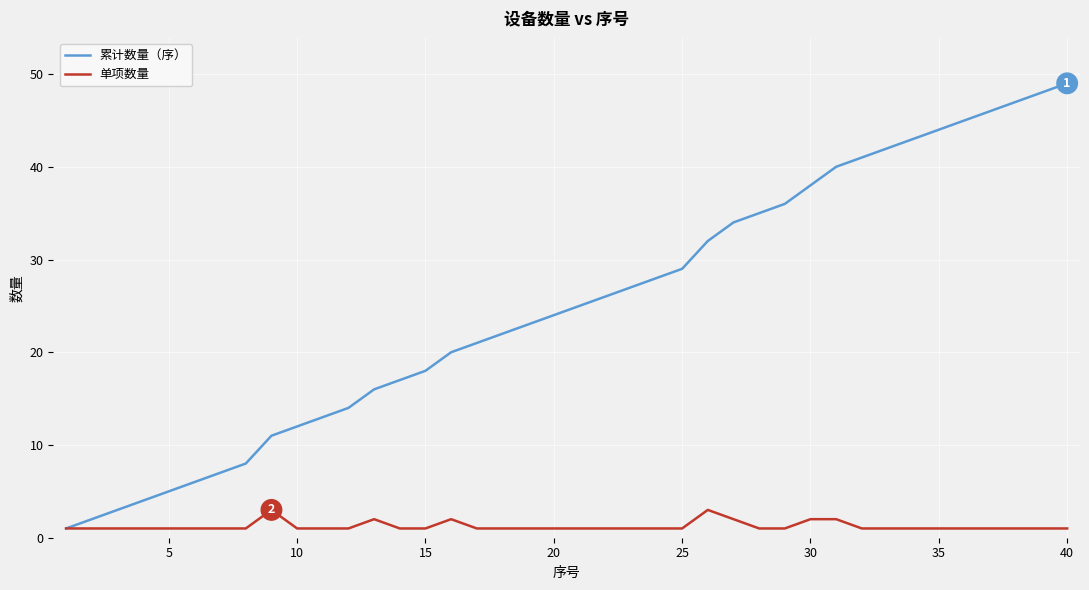

Which series has the largest range (max minus min)?

累计数量（序）